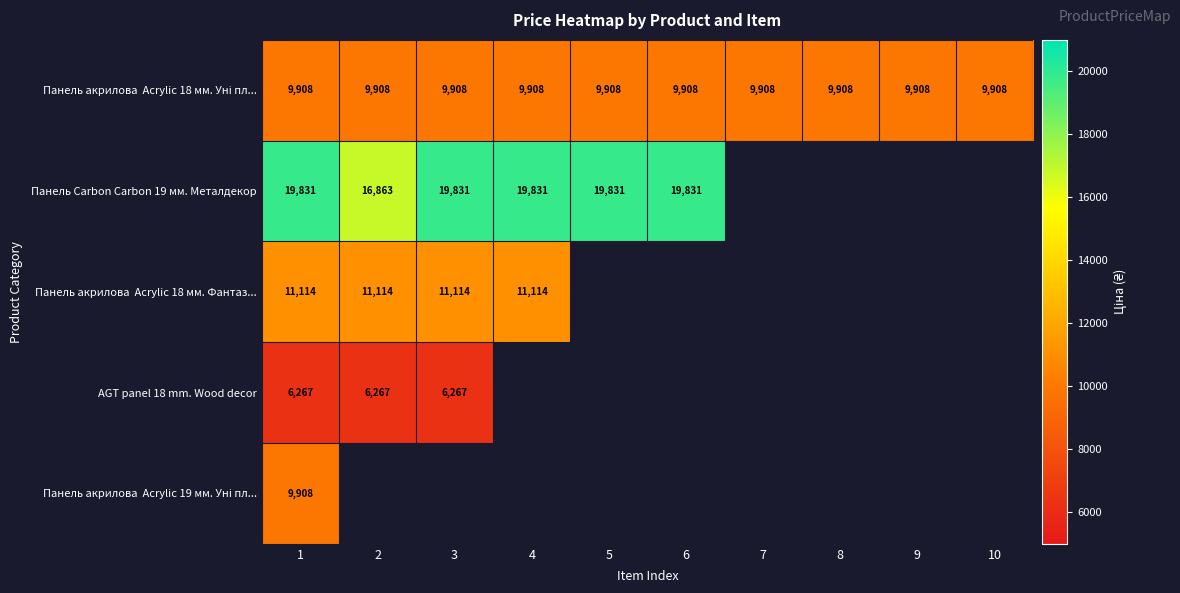

Which category has the lowest value in the Панель Carbon Carbon 19 мм. Металдекор series?

2